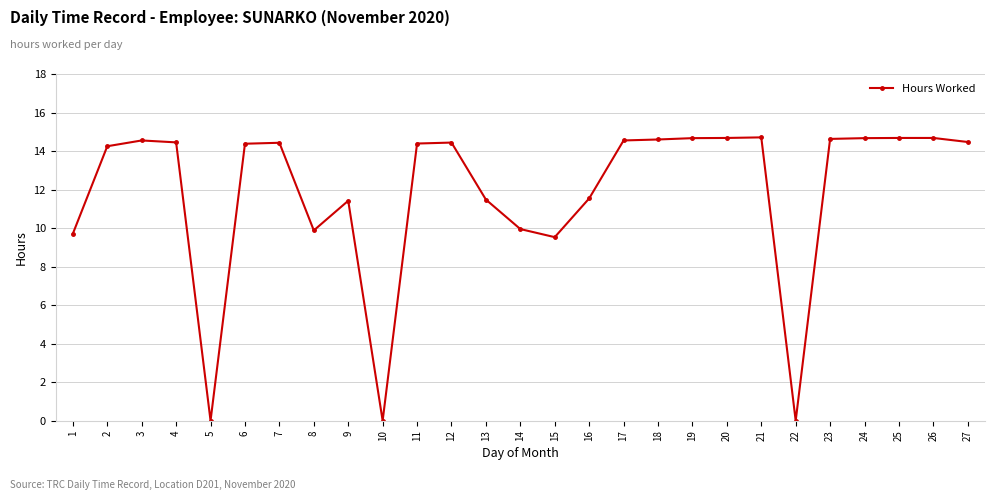

How many lines are shown in the chart?

1